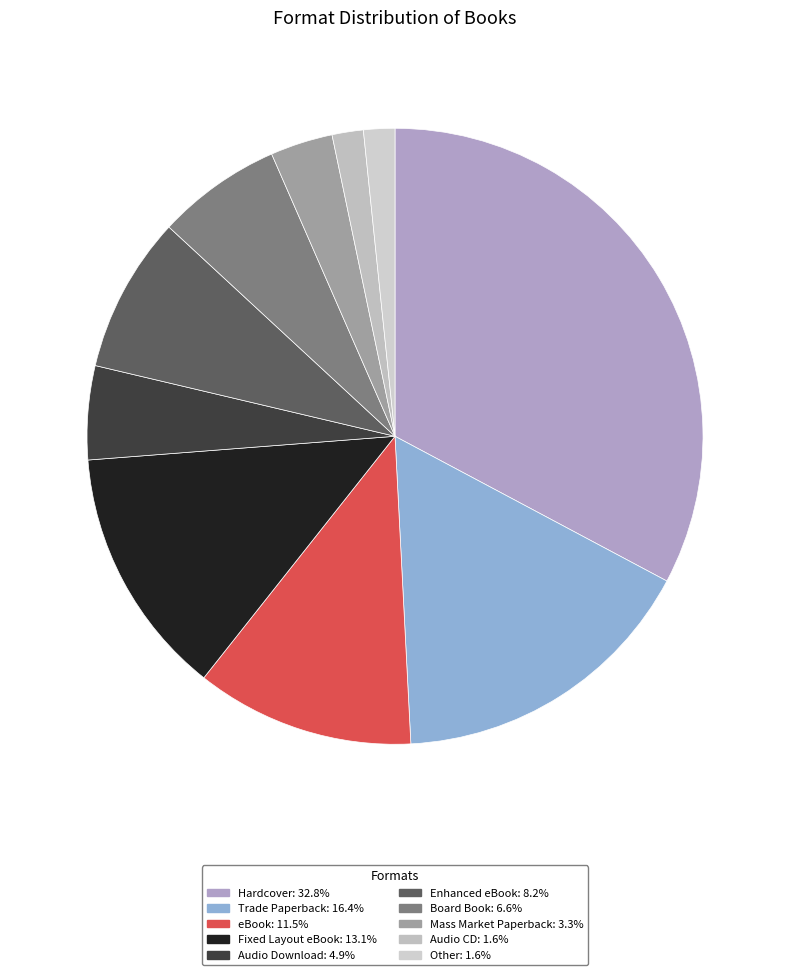

Is there a majority slice in this chart?

No